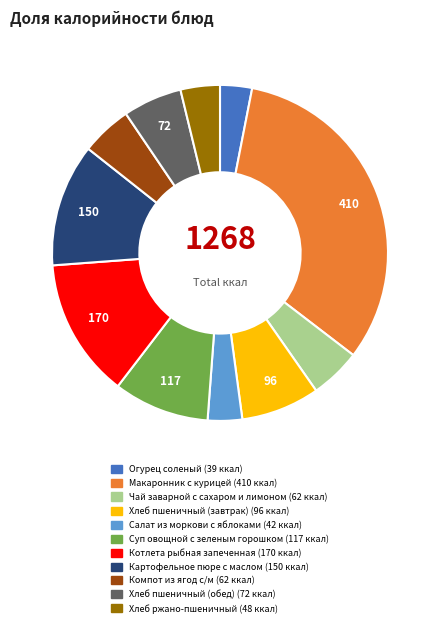

Count the number of slices in the pie.

11